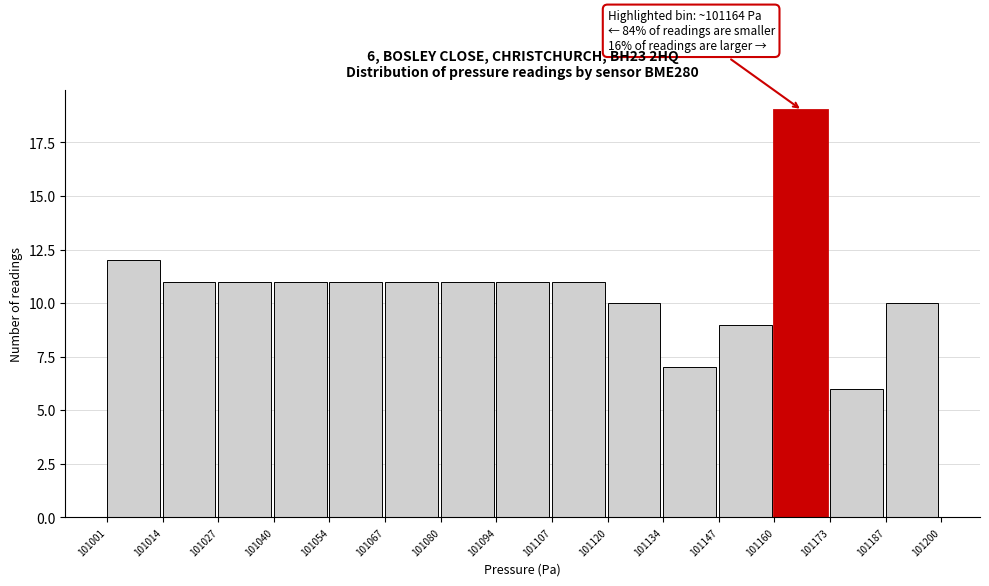

Which range on the x-axis has the tallest bar?

101160 to 101173